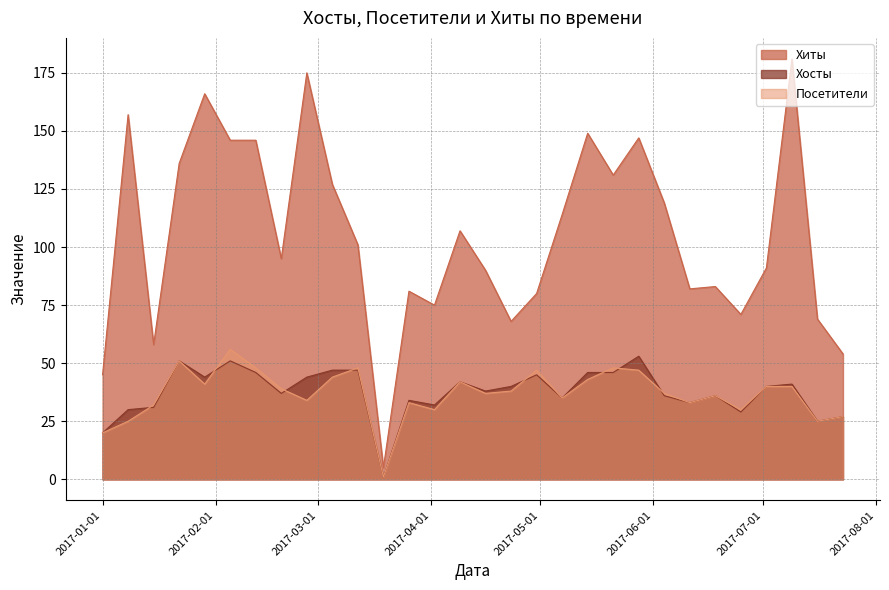

The value of Хиты at 2017-07-09 is 123. True or false?

False